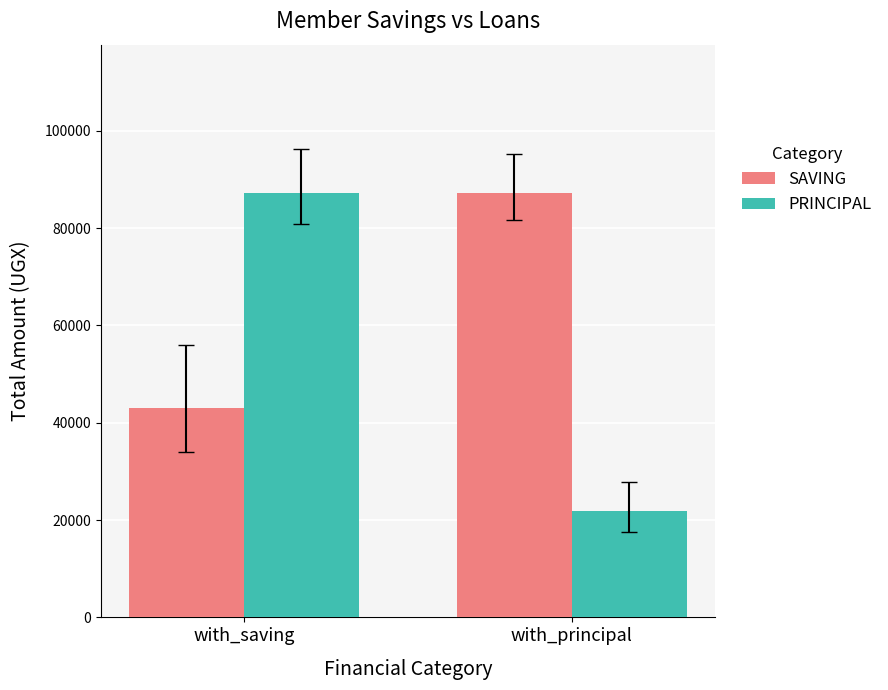

How many groups of bars are there?

2